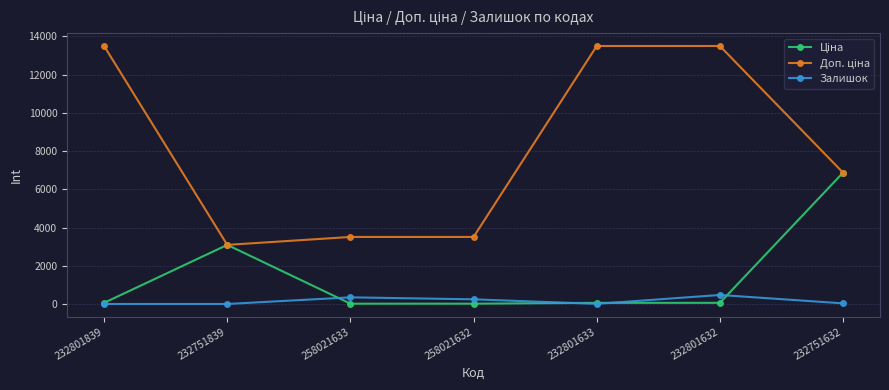

How many interior local peaks does the Залишок series have?

2